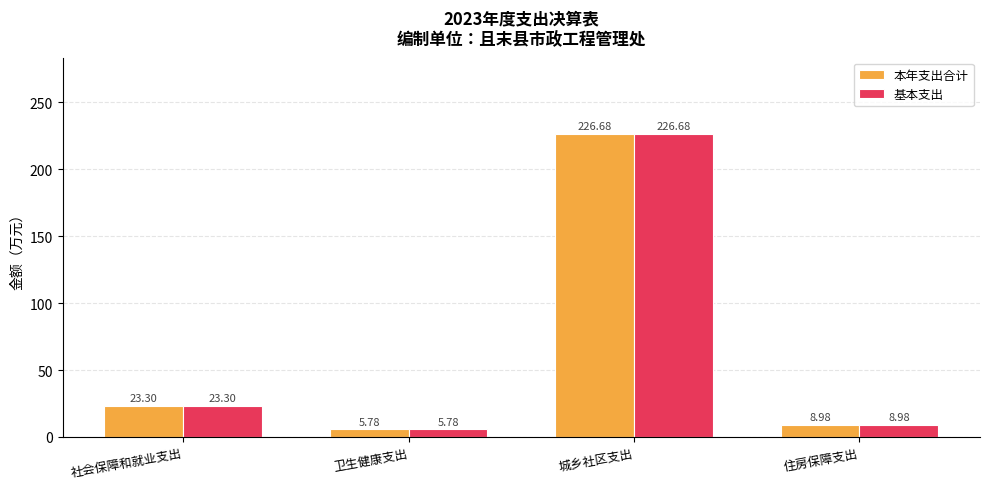

What is the label of the 4th bar from the left?

住房保障支出